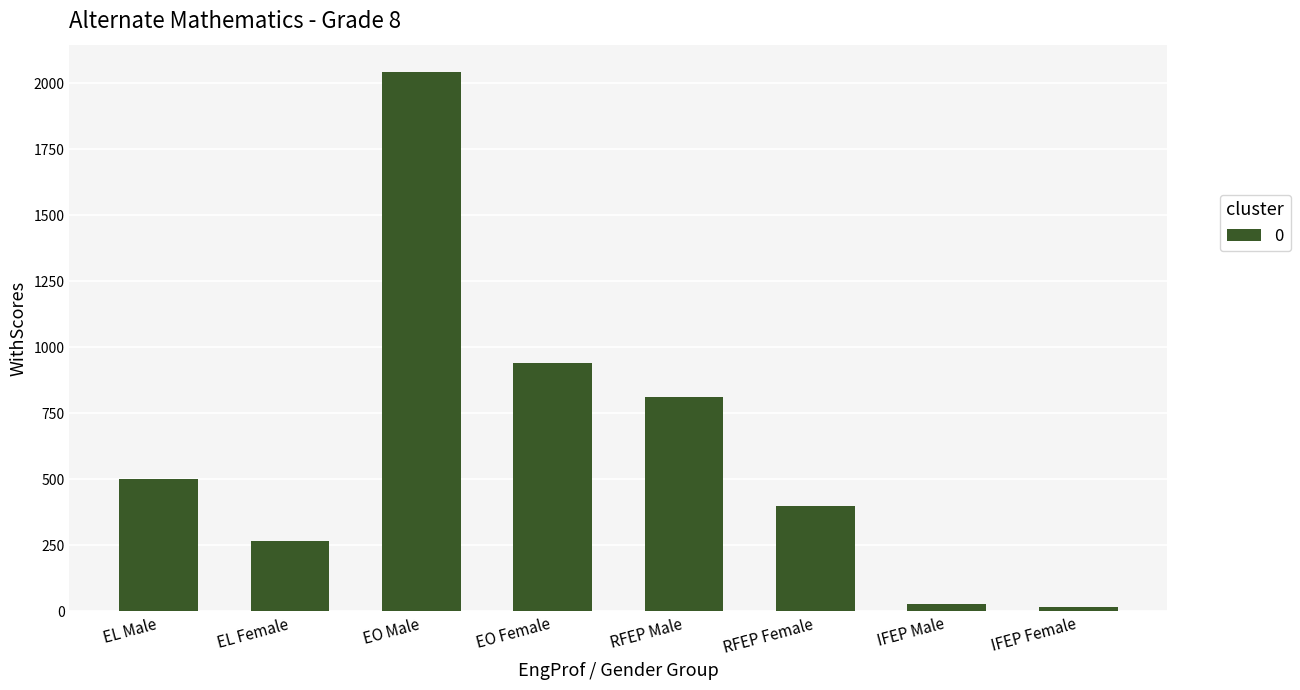

What is the difference between the maximum and minimum values?

2027